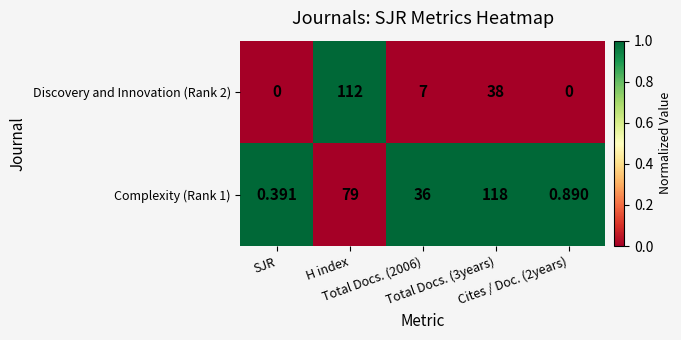

Reading left to right, what are all the values shown in this chart?

Discovery and Innovation (Rank 2): SJR=0	H index=112	Total Docs. (2006)=7	Total Docs. (3years)=38	Cites / Doc. (2years)=0
Complexity (Rank 1): SJR=0	H index=79	Total Docs. (2006)=36	Total Docs. (3years)=118	Cites / Doc. (2years)=1